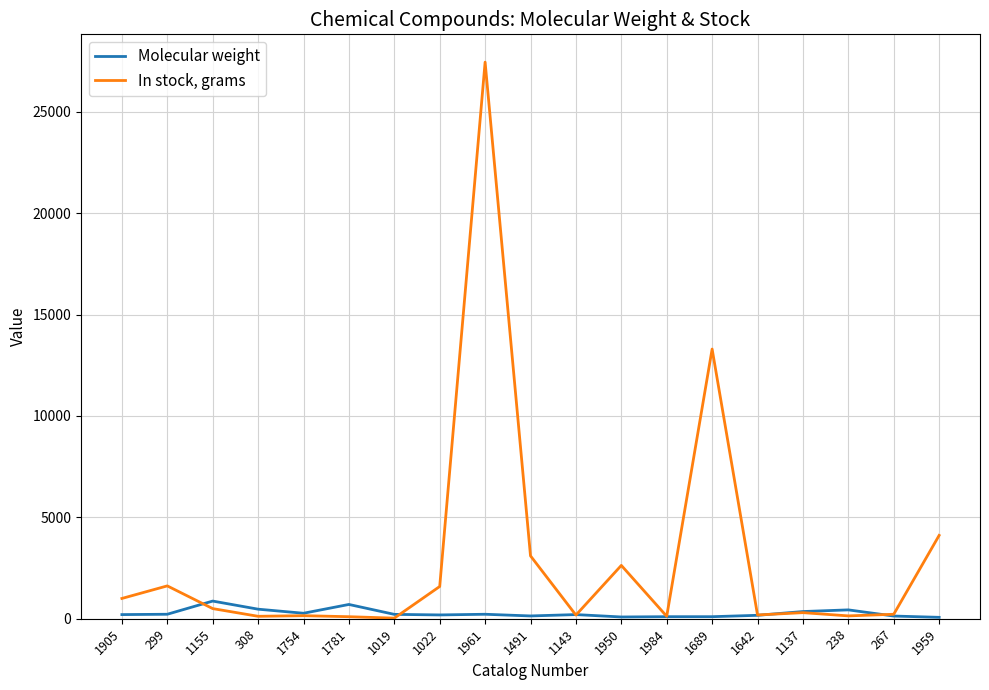

List the series in order of their overall mean, lowest first.

Molecular weight, In stock, grams